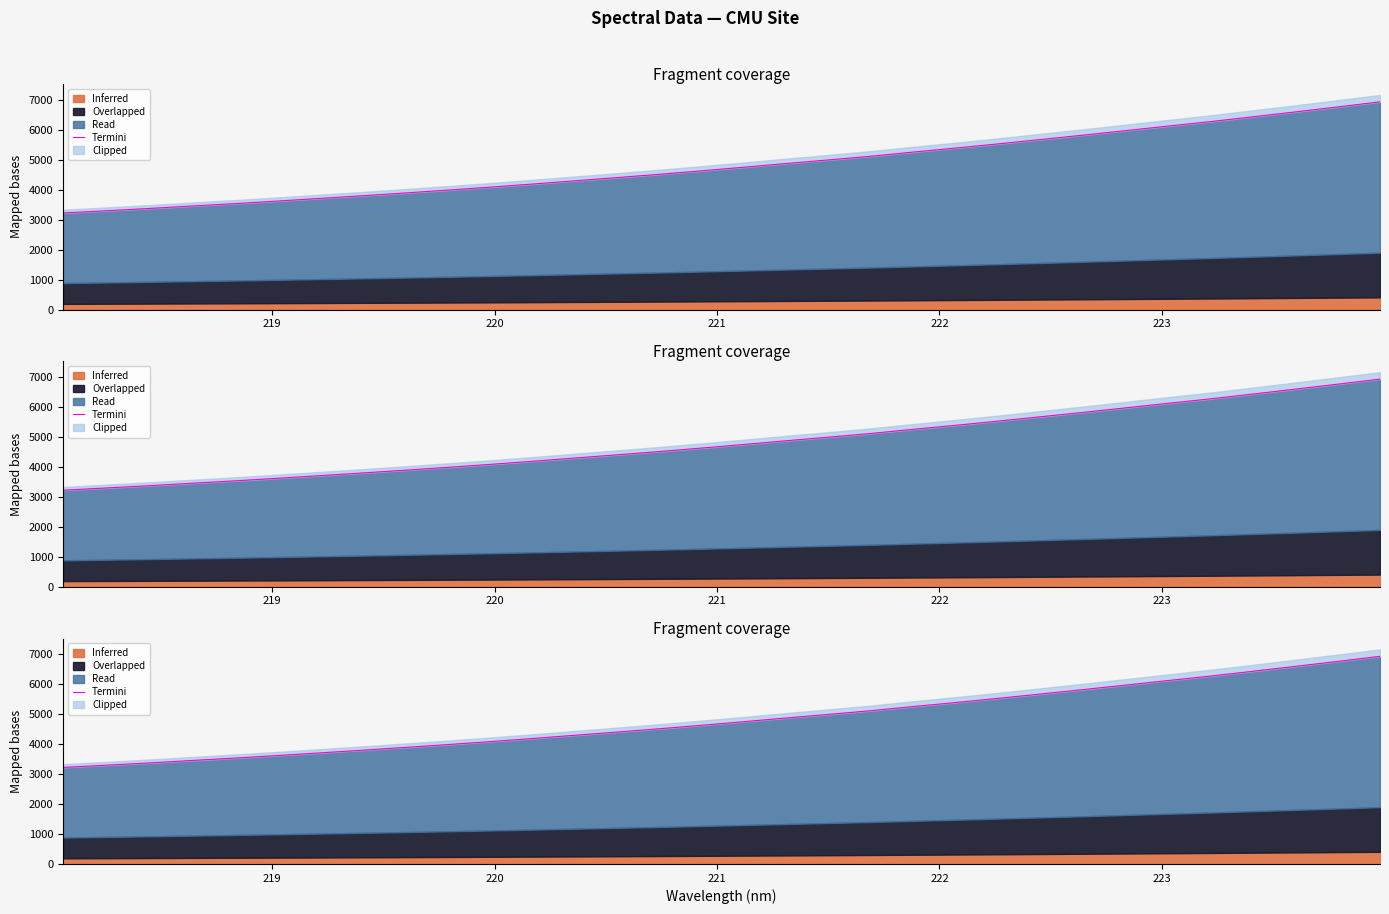

What is the difference between the second highest and second lowest values?

3466.0